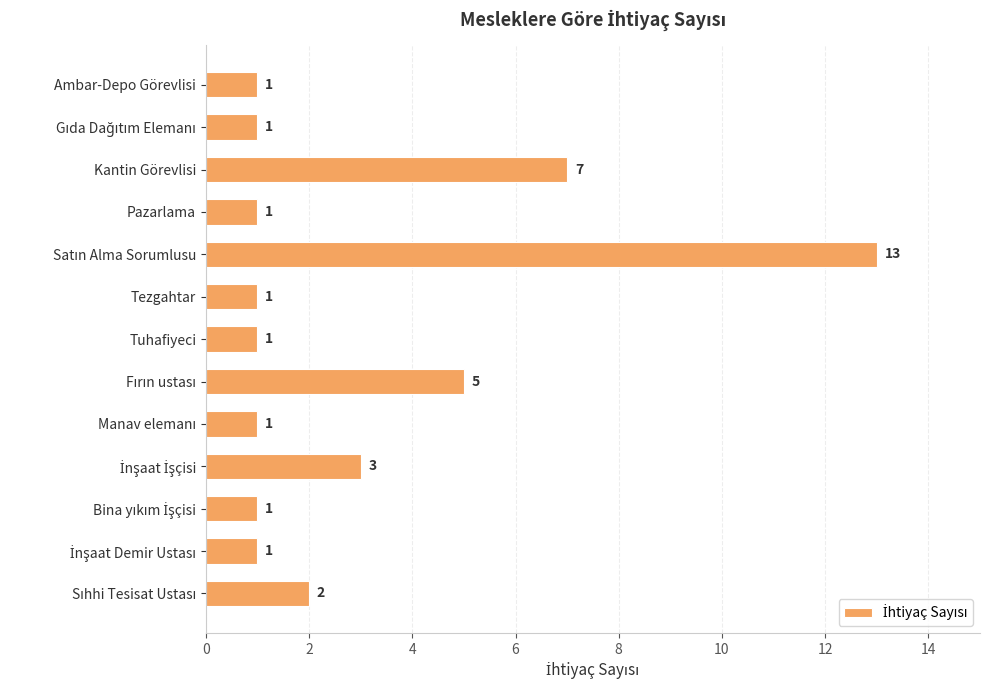

What position from the top is Ambar-Depo Görevlisi?

1